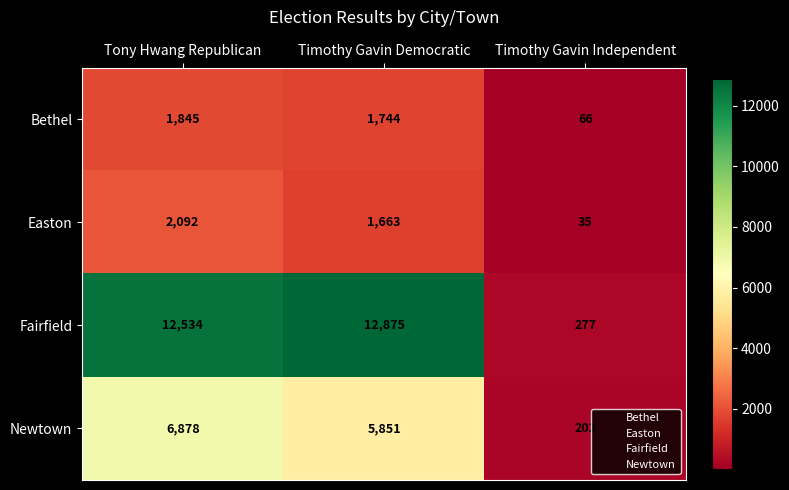

The value of Newtown at Tony Hwang Republican is 6878. True or false?

True